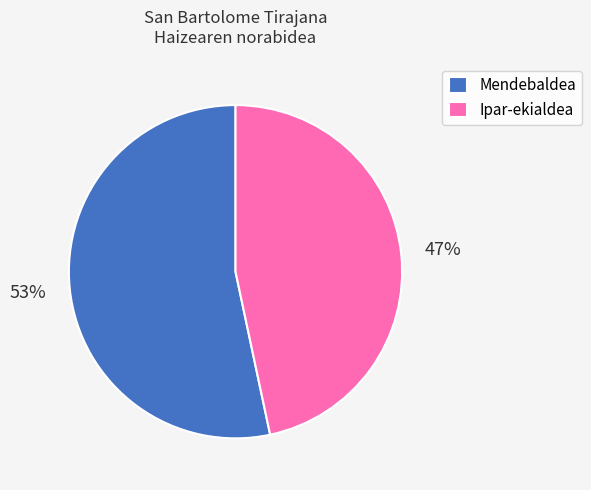

Rank the categories by value from lowest to highest.

Ipar-ekialdea, Mendebaldea